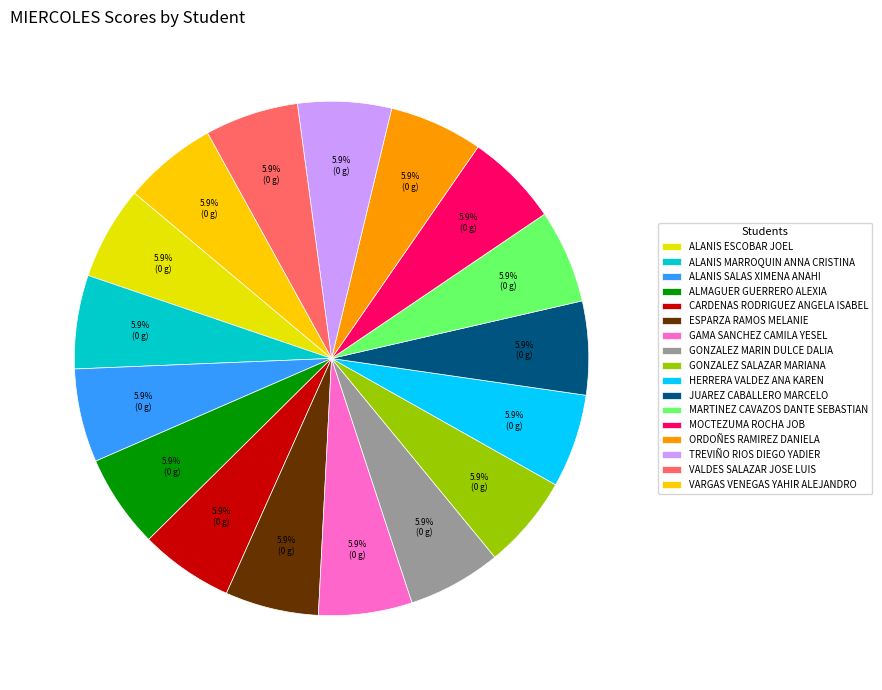

Is it true that GONZALEZ MARIN DULCE DALIA is 1% of the pie?

False